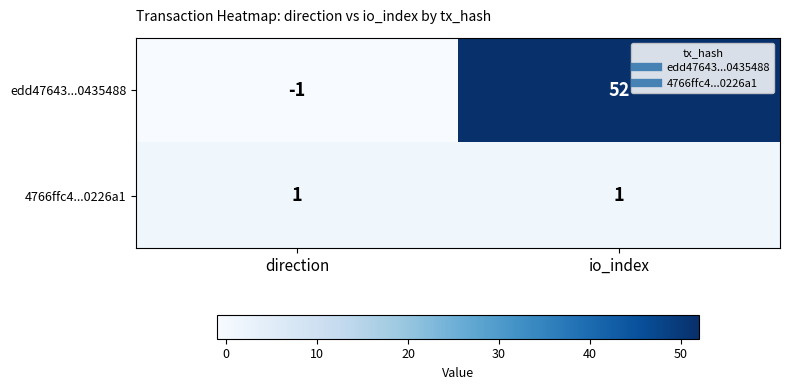

At which category does the chart reach its peak across all series?

io_index